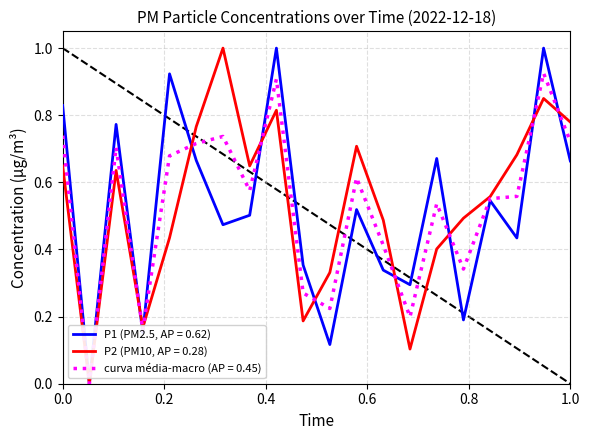

Rank the series by their average value, from highest to lowest.

P2 (PM10, AP = 0.28), curva média-macro (AP = 0.45), P1 (PM2.5, AP = 0.62)